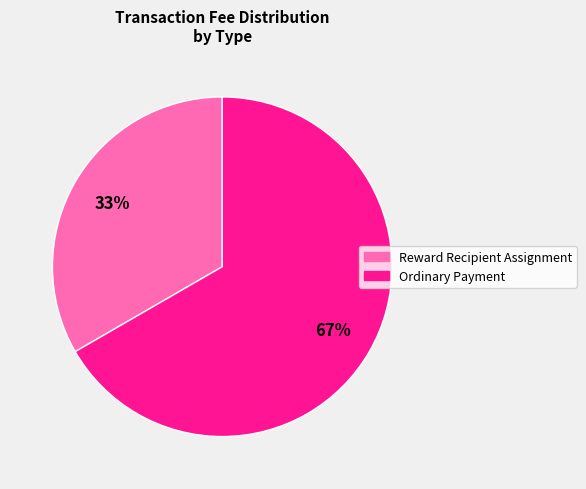

Which slice represents more than half of the pie?

Ordinary Payment